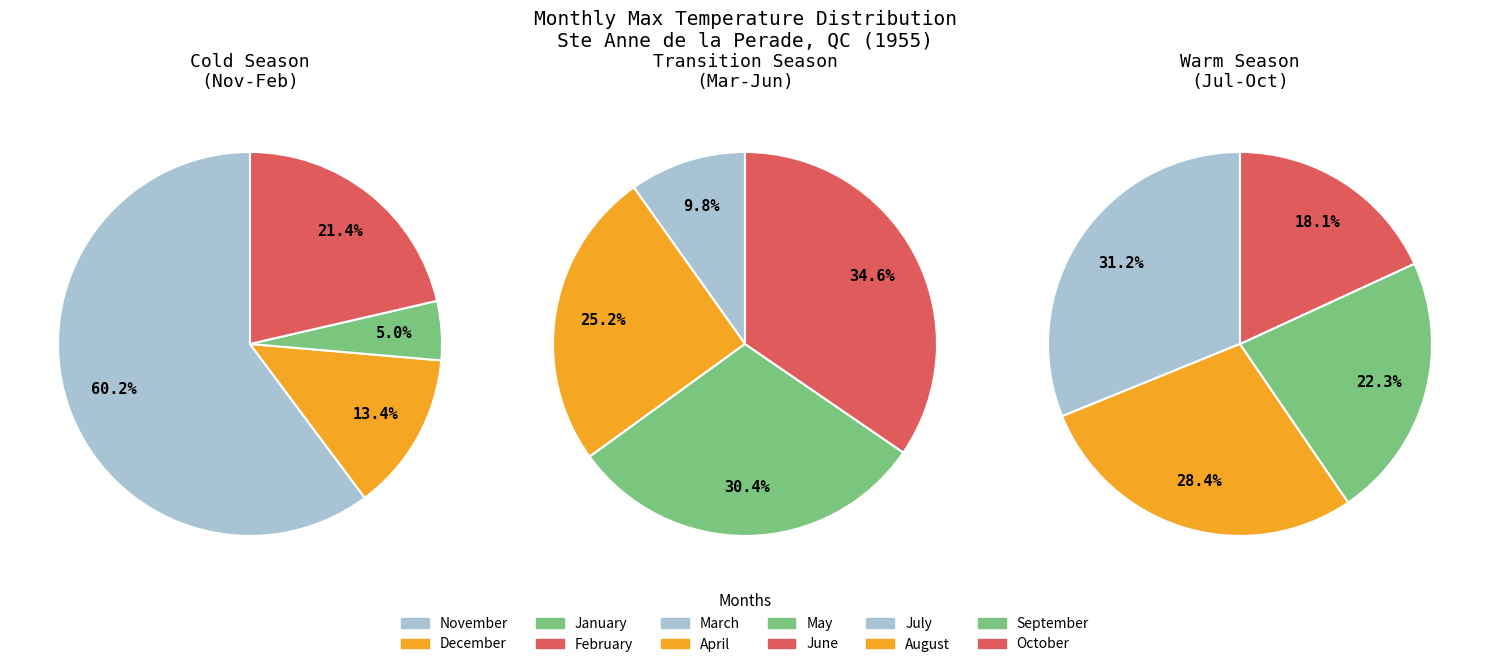

To the nearest percent, what percentage of the pie is 9?

9%